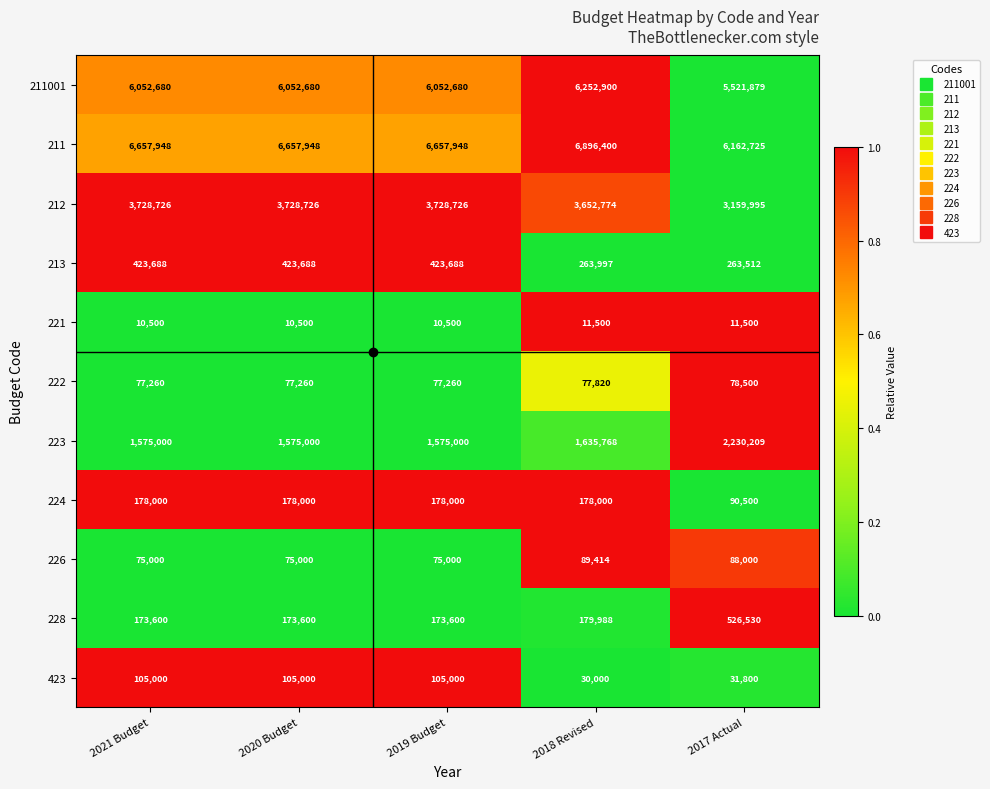

What is the minimum value shown in the chart?

10500